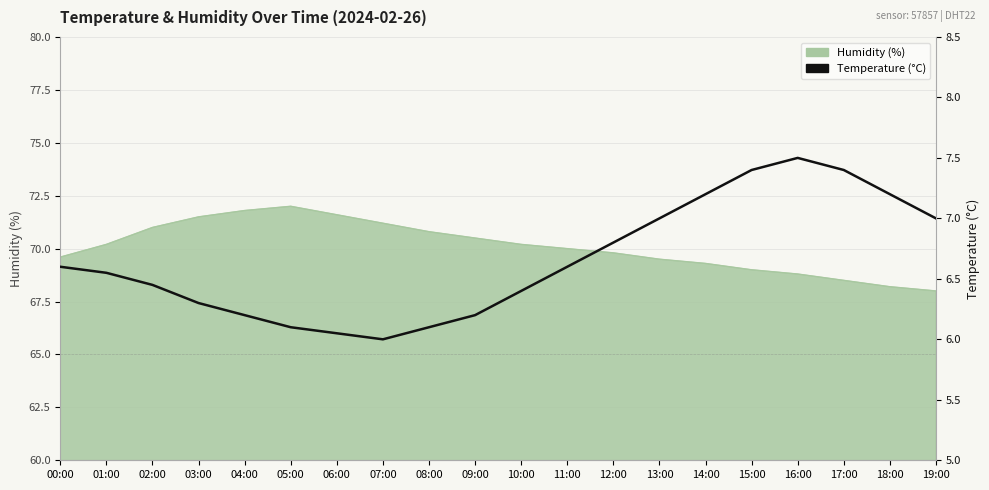

Reading left to right, what are all the values shown in this chart?

6.6	6.5	6.5	6.3	6.2	6.1	6.0	6.0	6.1	6.2	6.4	6.6	6.8	7.0	7.2	7.4	7.5	7.4	7.2	7.0